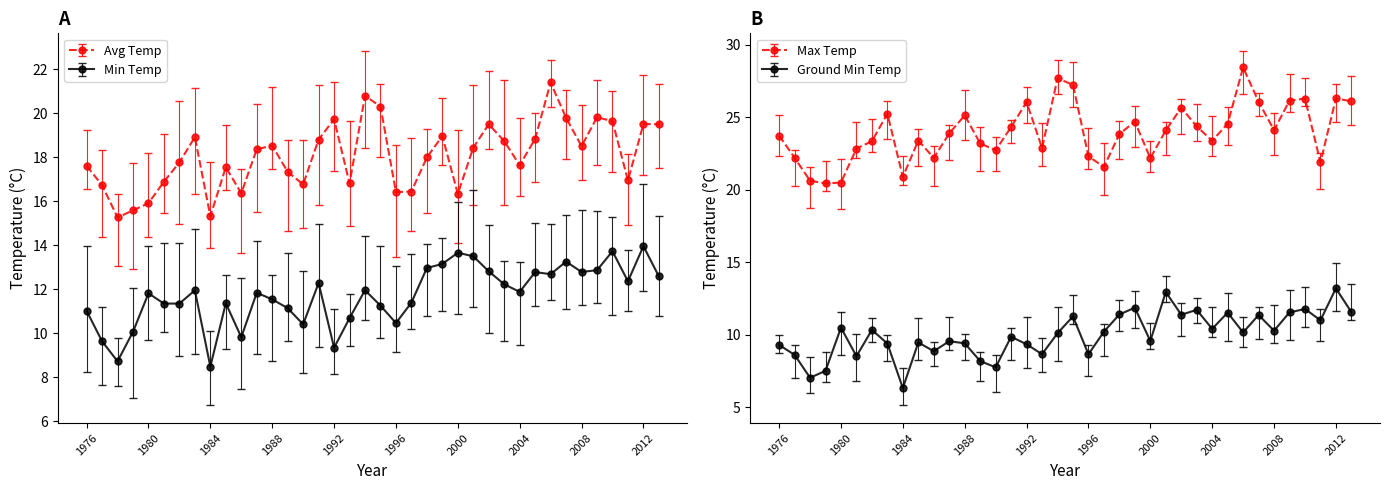

How many categories are shown in the chart?

38